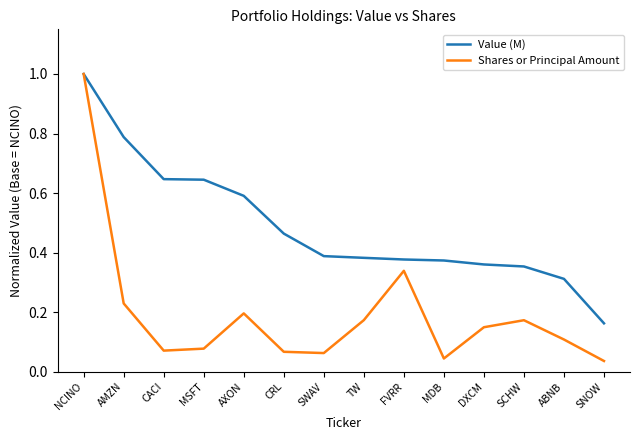

Which category has the lowest value in the Value (M) series?

SNOW